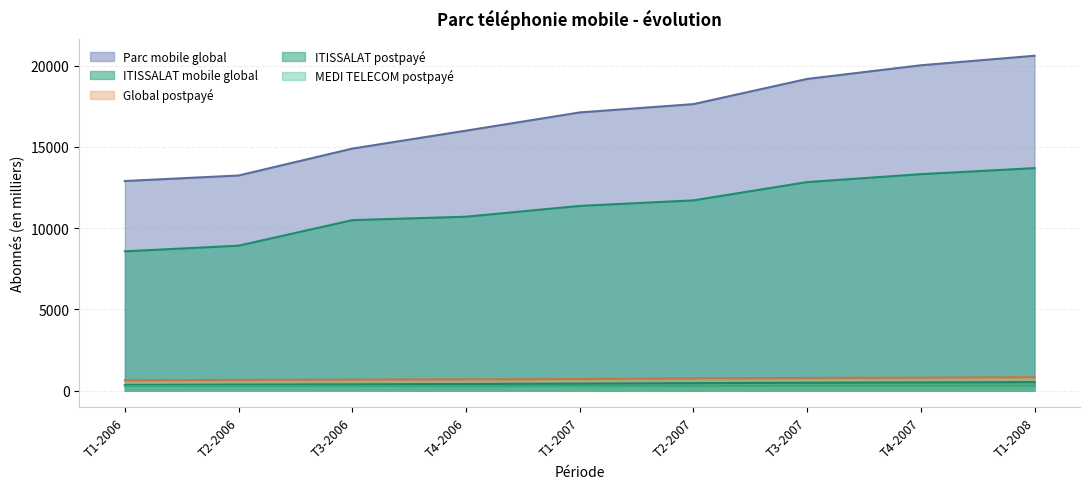

What is the highest value of the Parc mobile global series?

20616